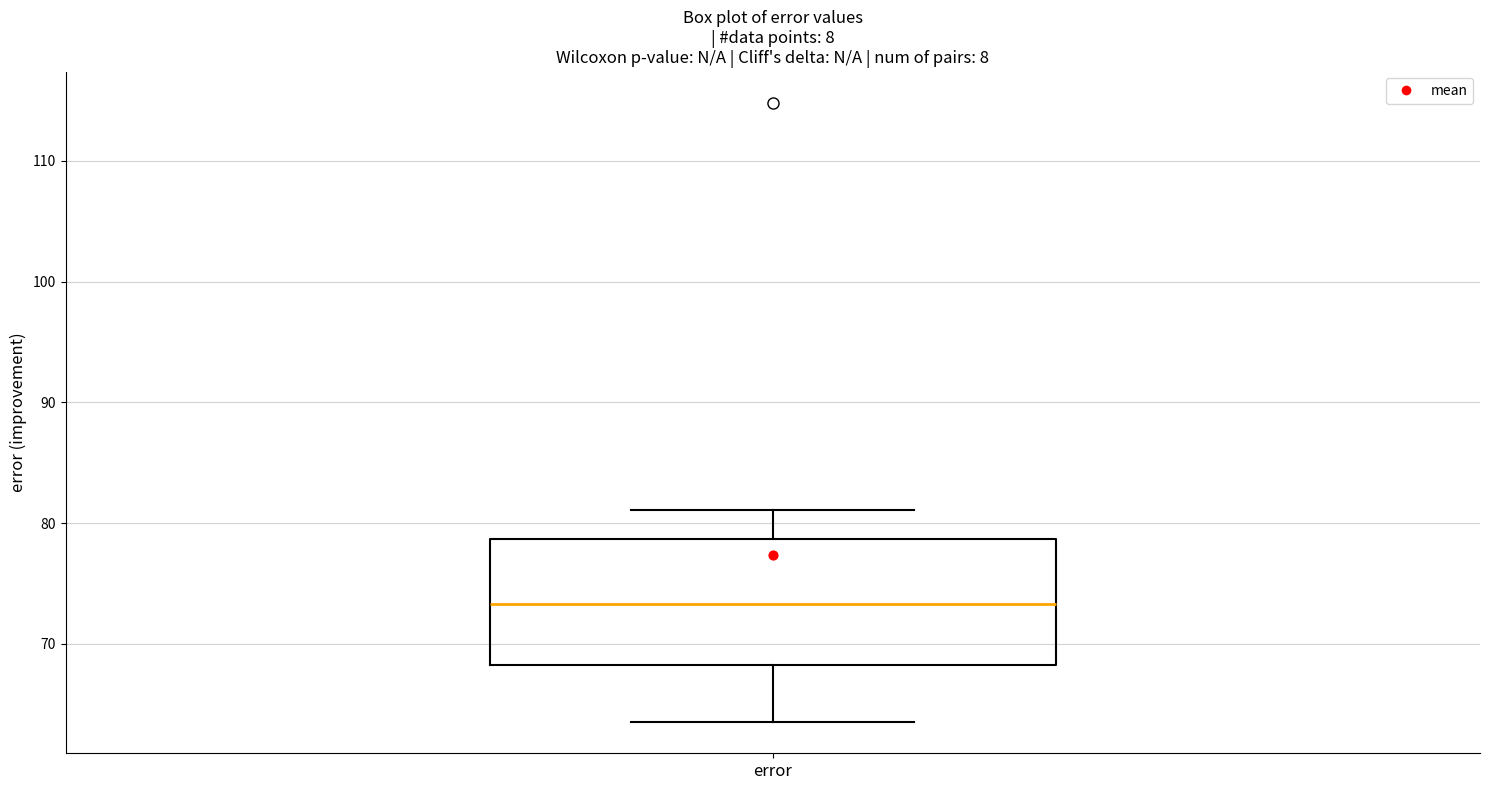

Where does the median line of the box for error sit on the y-axis? The values are not printed on the chart, so give them approximately, as read against the axis.

73